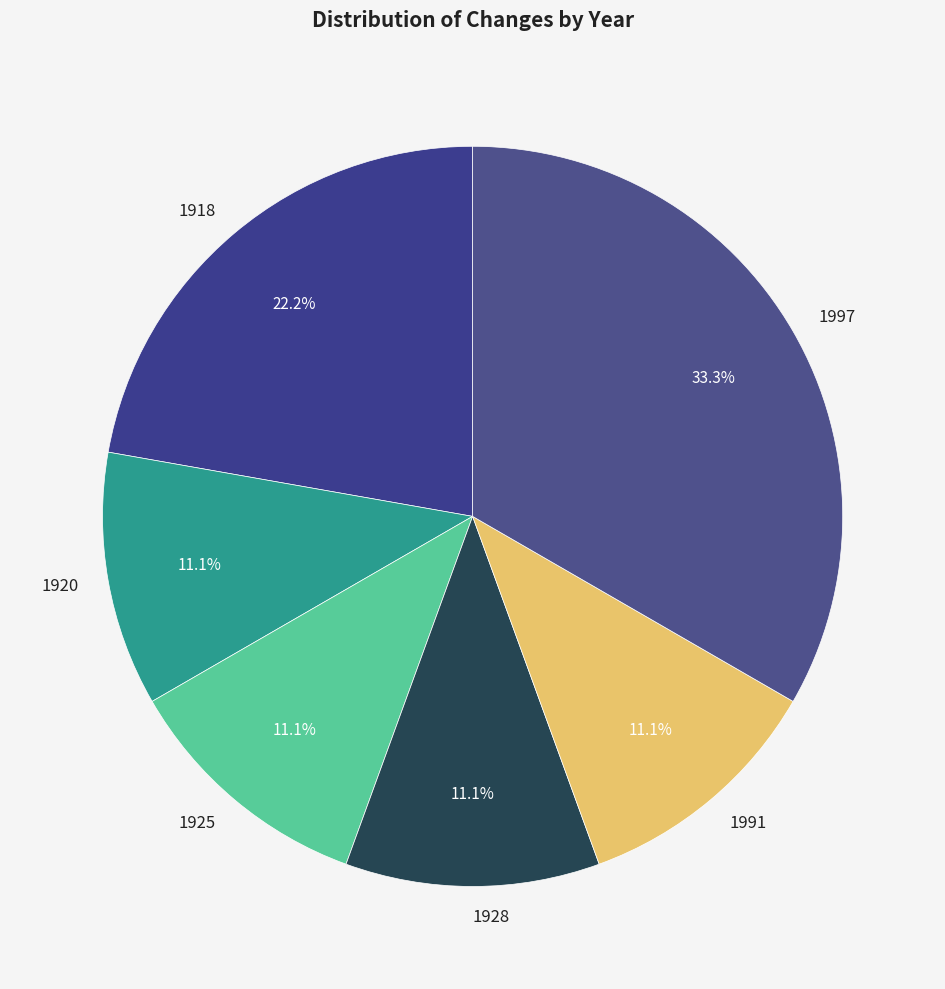

What is the largest slice in the pie chart?

1997